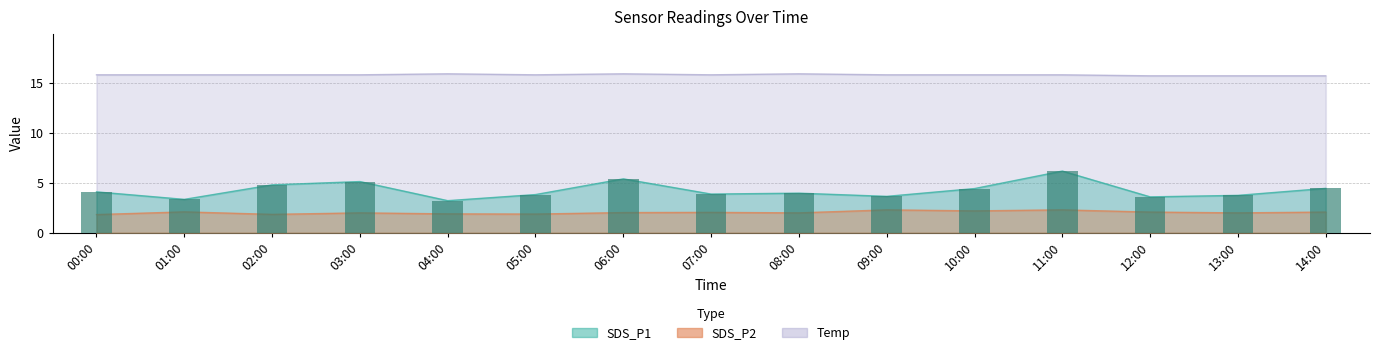

Where is SDS_P2 nearest to the value 2?

03:00